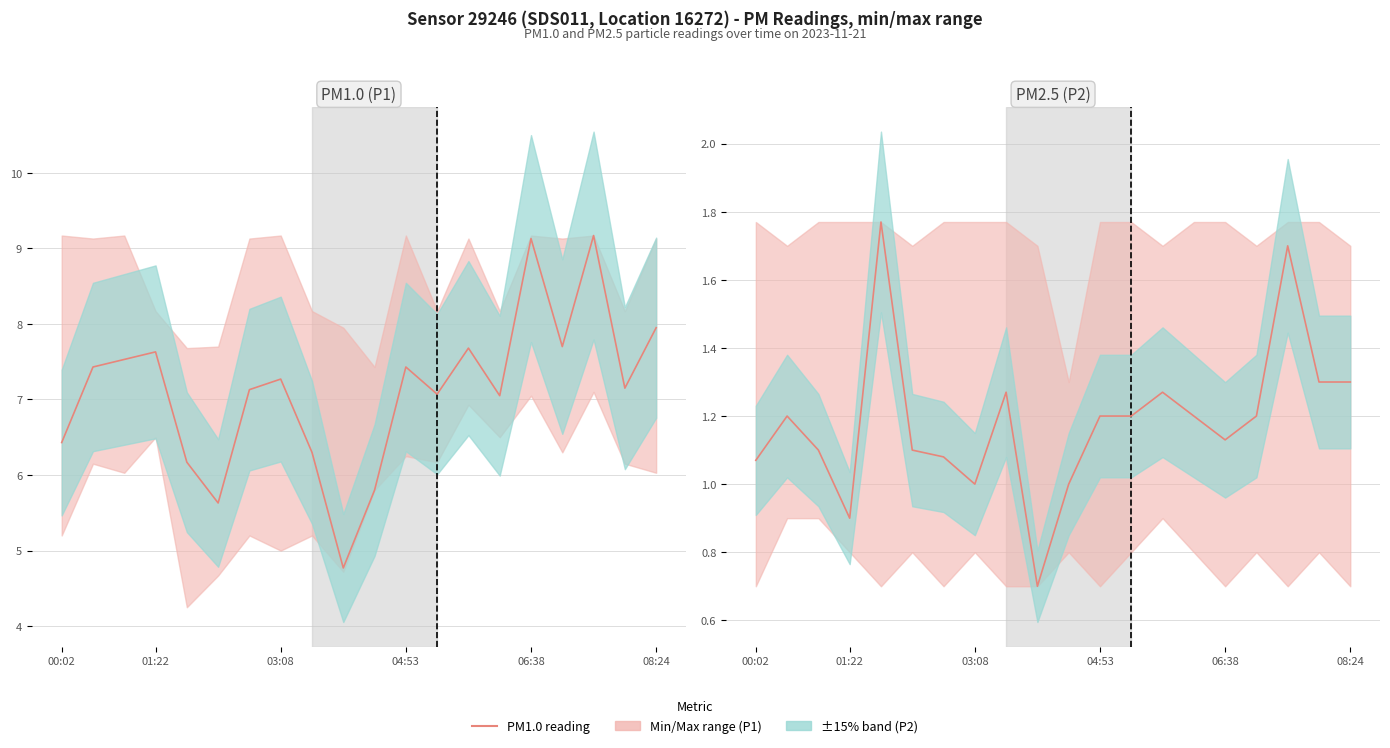

Reading left to right, what are all the values shown in this chart?

PM reading (P1): 6.4	7.4	7.5	7.6	6.2	5.6	7.1	7.3	6.3	4.8	5.8	7.4	7.1	7.7	7.0	9.1	7.7	9.2	7.2	8.0
PM reading (P2): 1.1	1.2	1.1	0.9	1.8	1.1	1.1	1.0	1.3	0.7	1.0	1.2	1.2	1.3	1.2	1.1	1.2	1.7	1.3	1.3